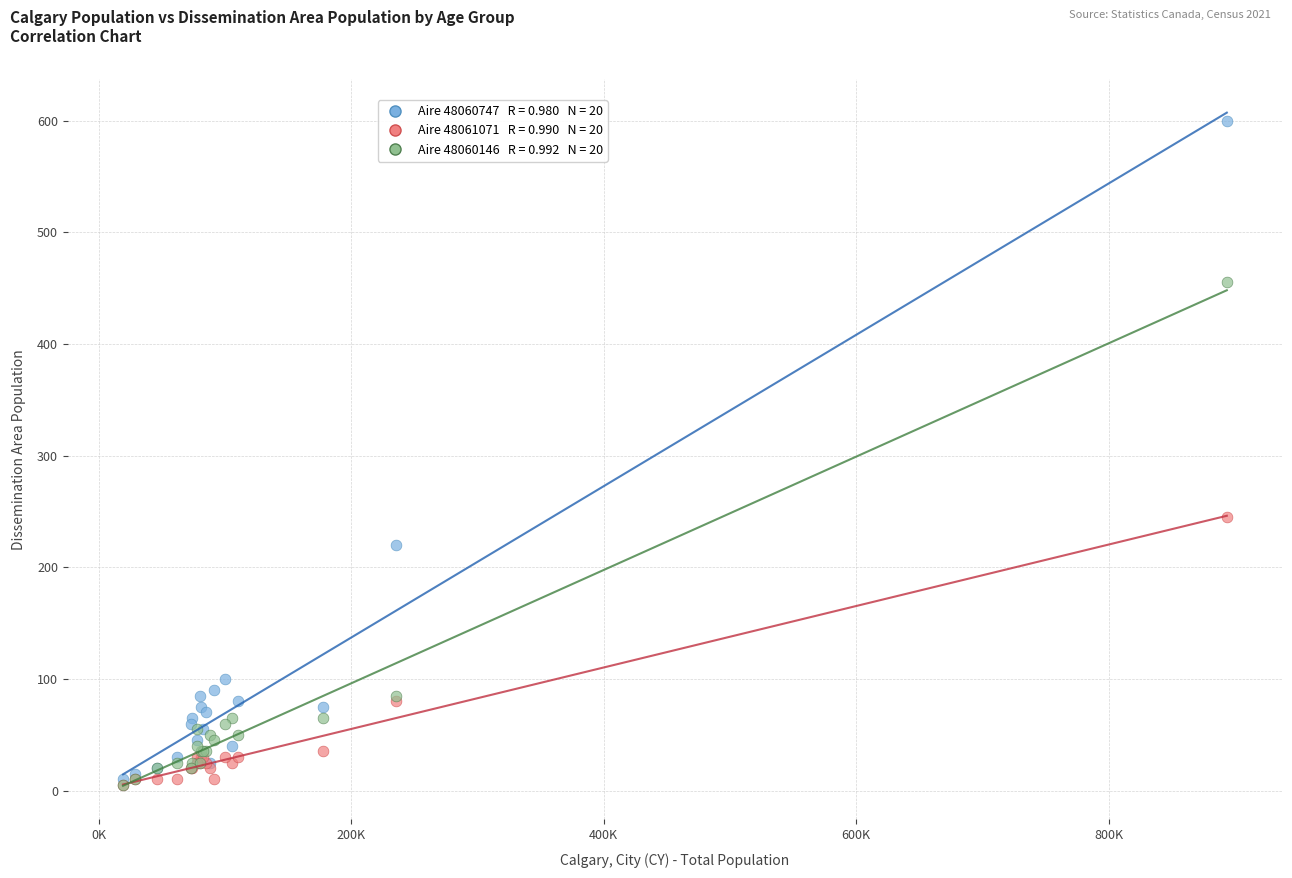

Across all series, what Y value is closest to 302?

245